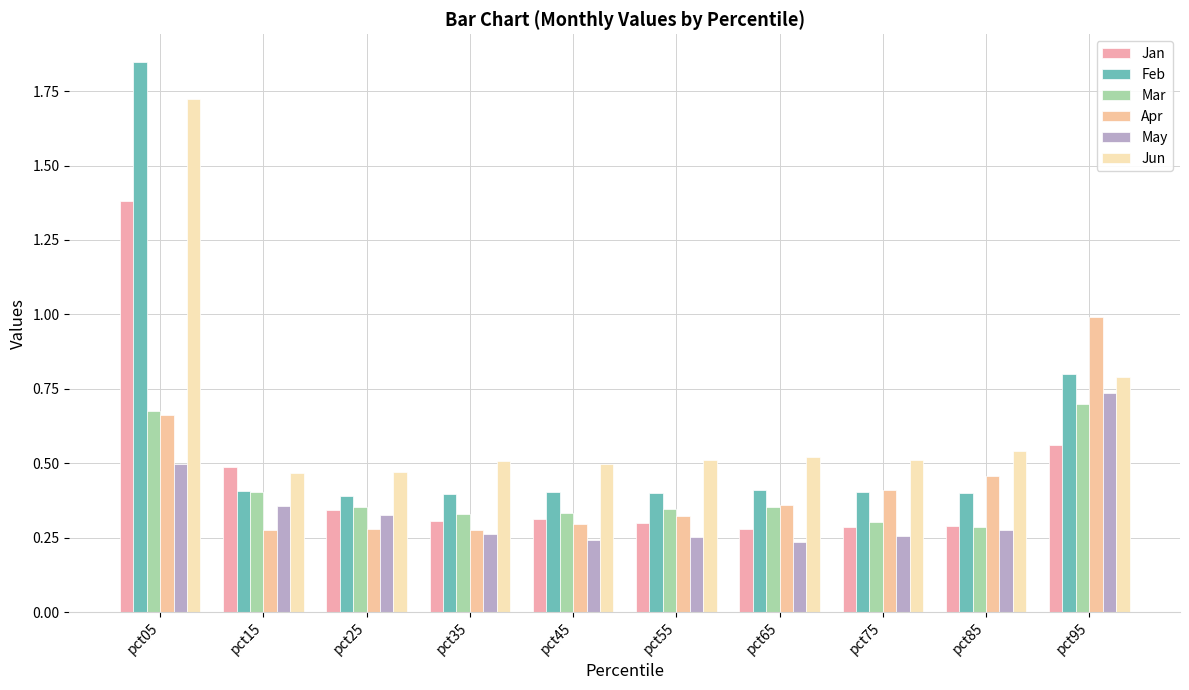

How many distinct data groups are displayed?

6